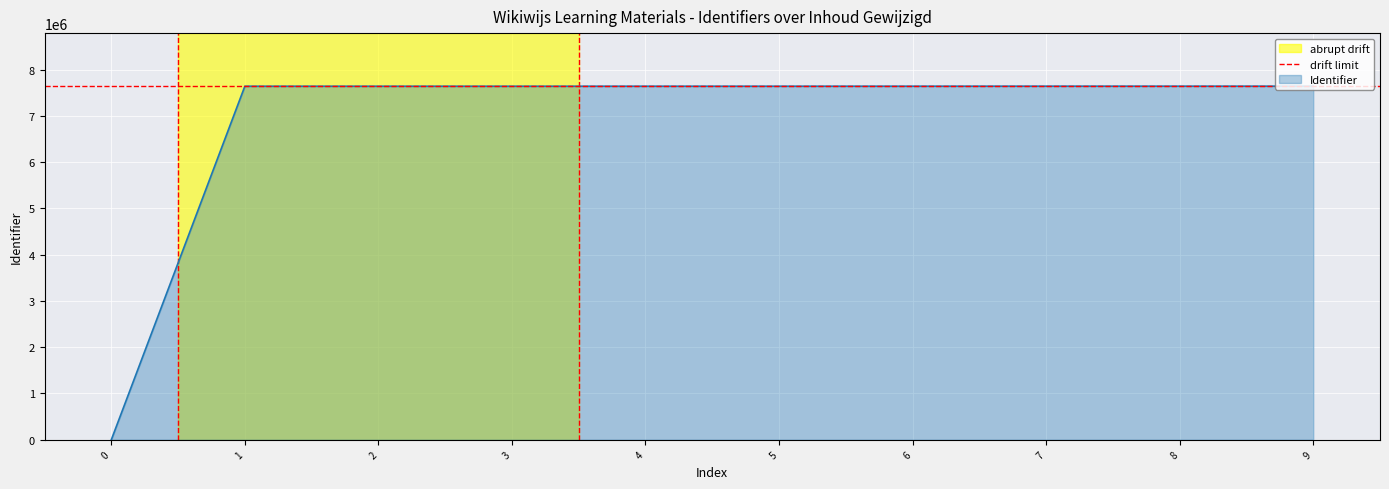

What is the maximum value for Identifier?

7641238